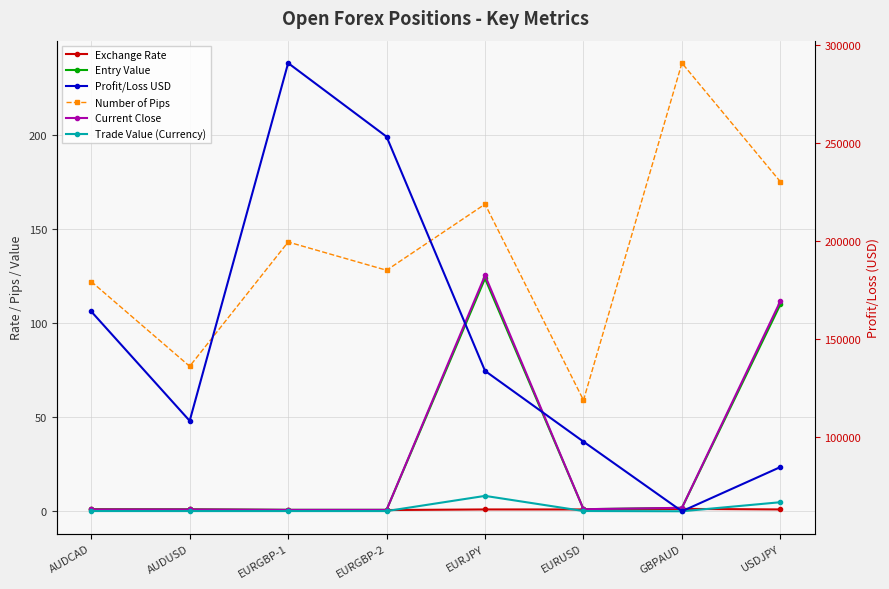

Which series has the largest total across all categories?

Profit/Loss USD